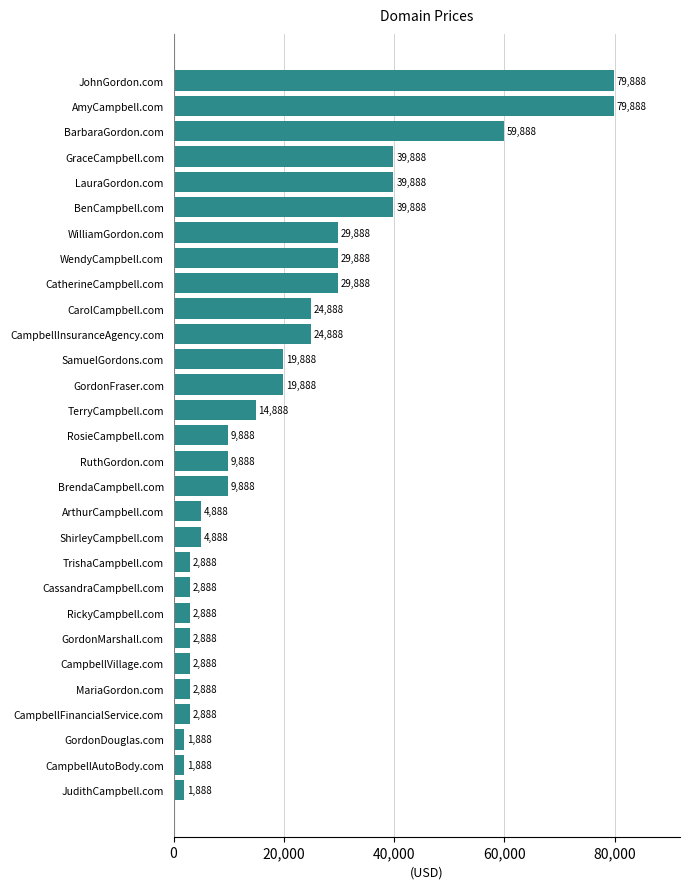

What is the difference between the values at GordonFraser.com and CatherineCampbell.com?

10000